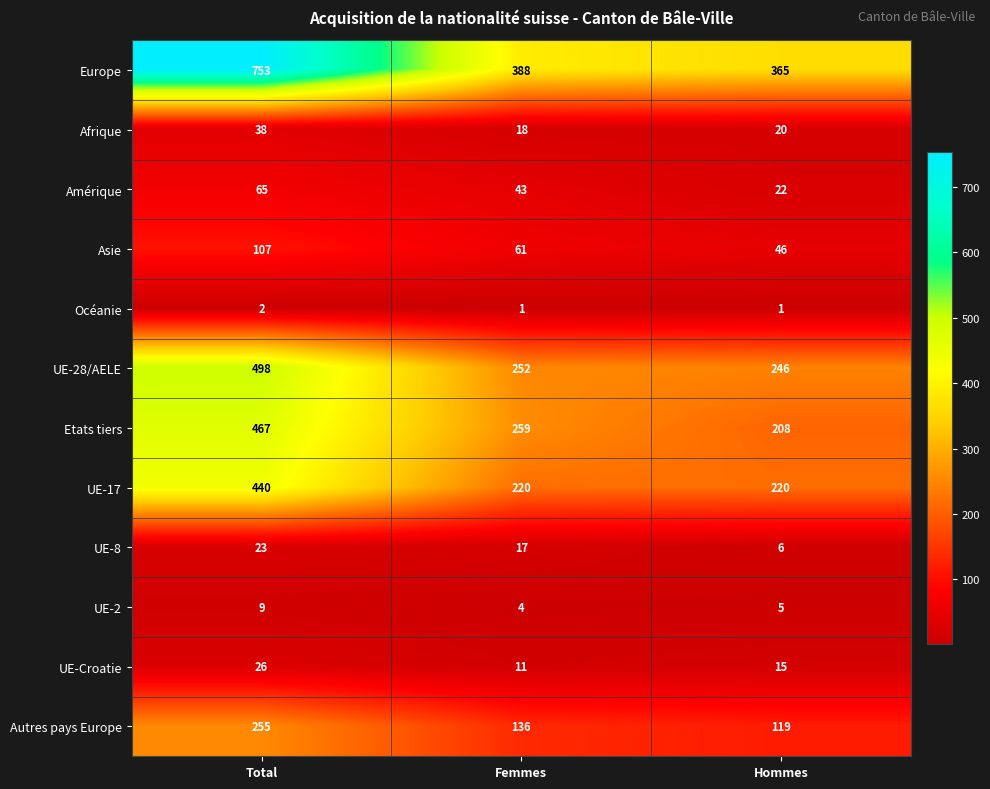

What is the spread (max minus min) of values at Femmes?

387